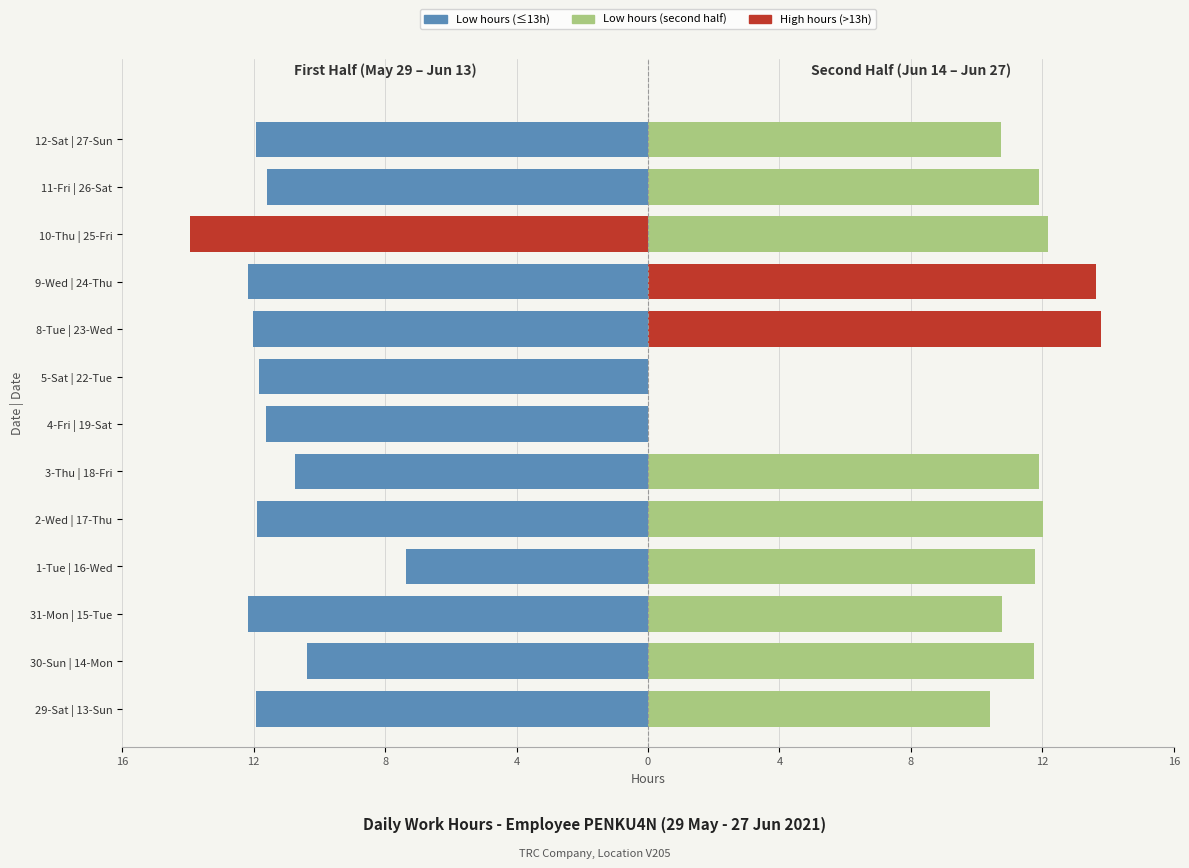

How many values in the Low (first half) series are below -11?

10